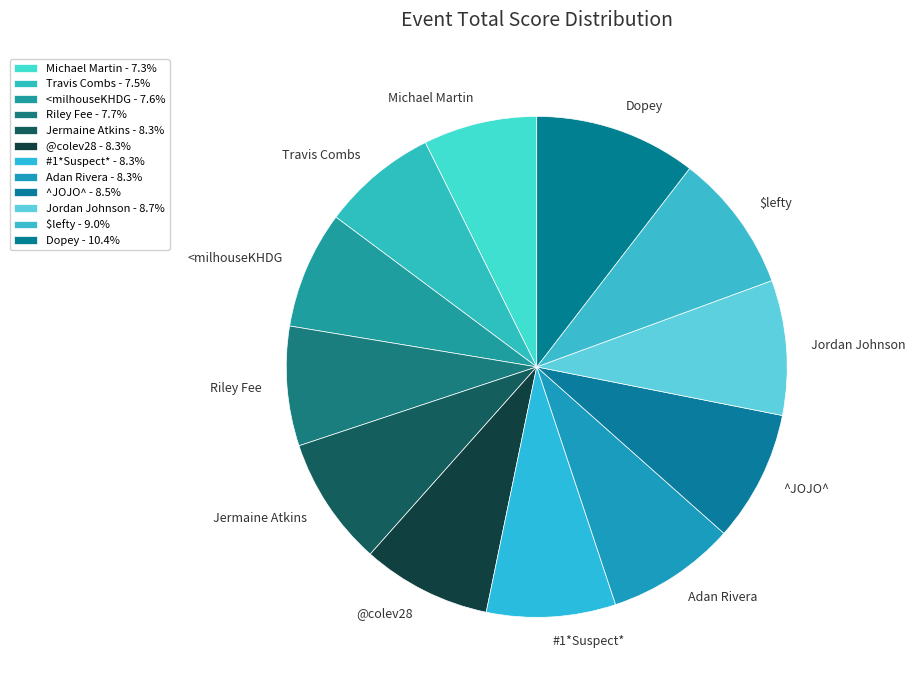

Is Jordan Johnson the majority of the pie?

No